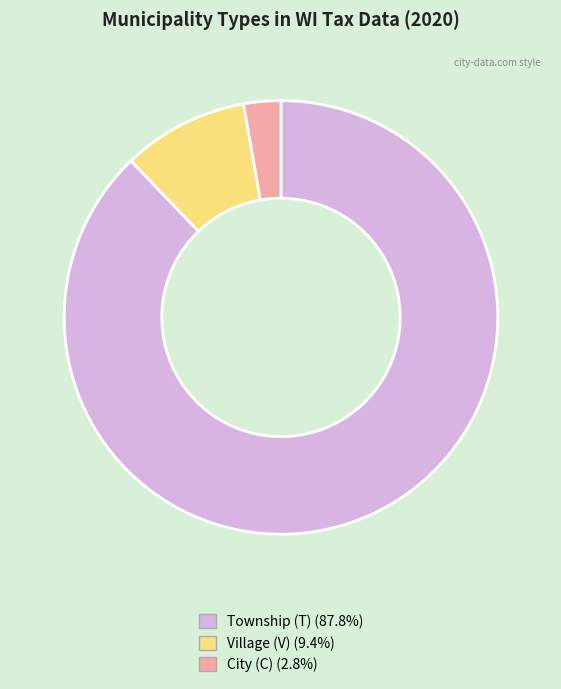

Is there any slice that represents more than half of the pie?

Yes